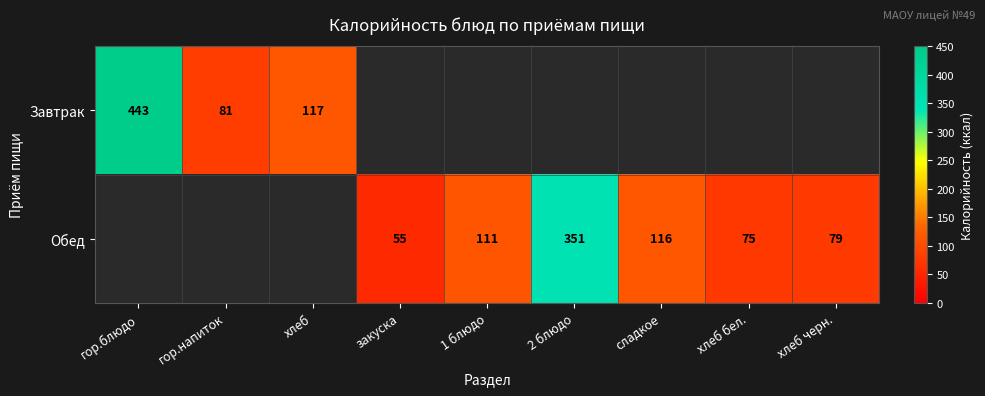

Which has a higher value, хлеб бел. or сладкое?

сладкое